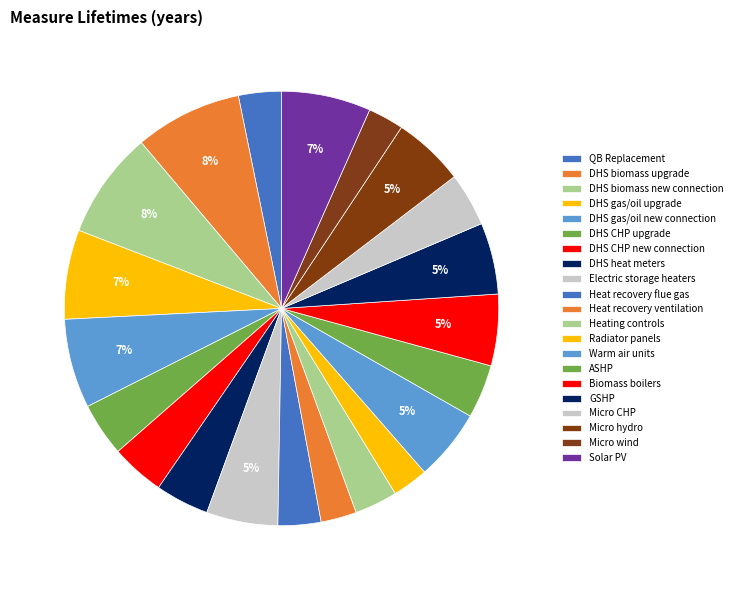

To the nearest percent, what is the difference between the Micro hydro and DHS CHP upgrade slice percentages?

1%